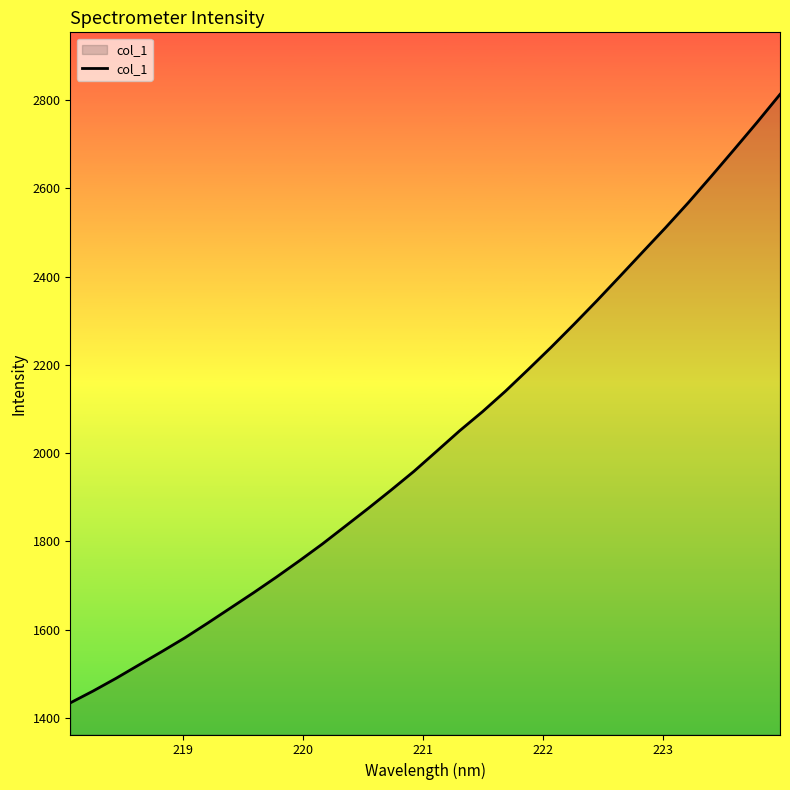

What is the difference between the maximum and minimum values?

1379.3